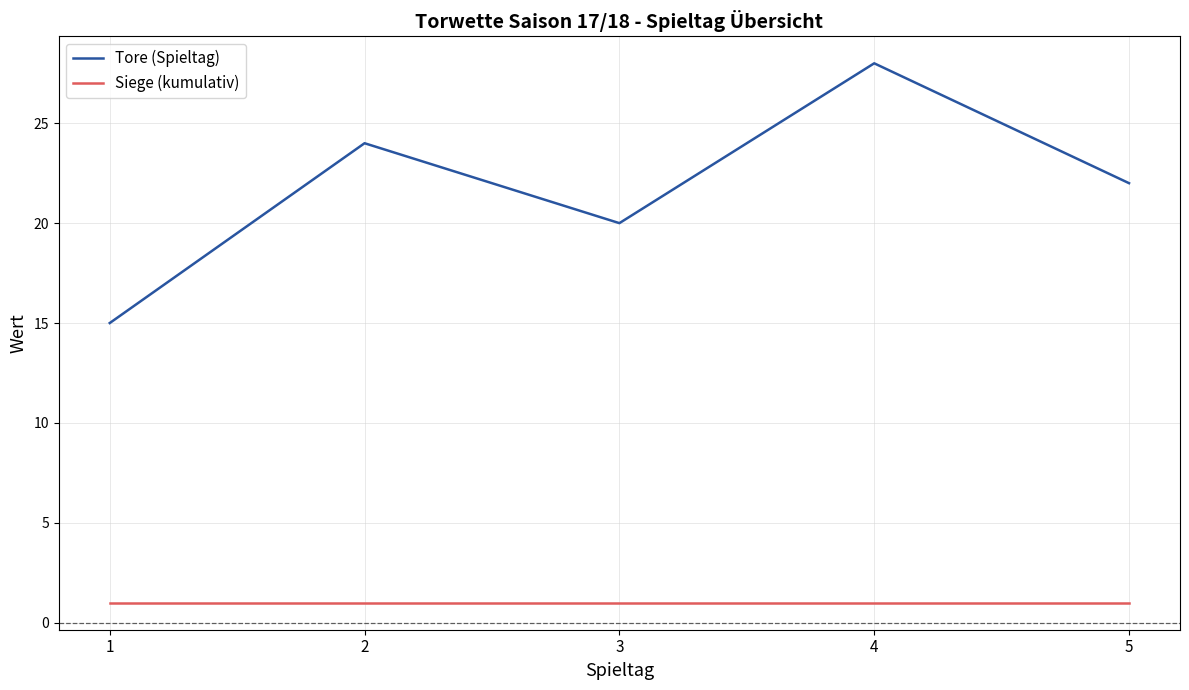

True or false: Tore (Spieltag) and Siege (kumulativ) cross at least once.

False